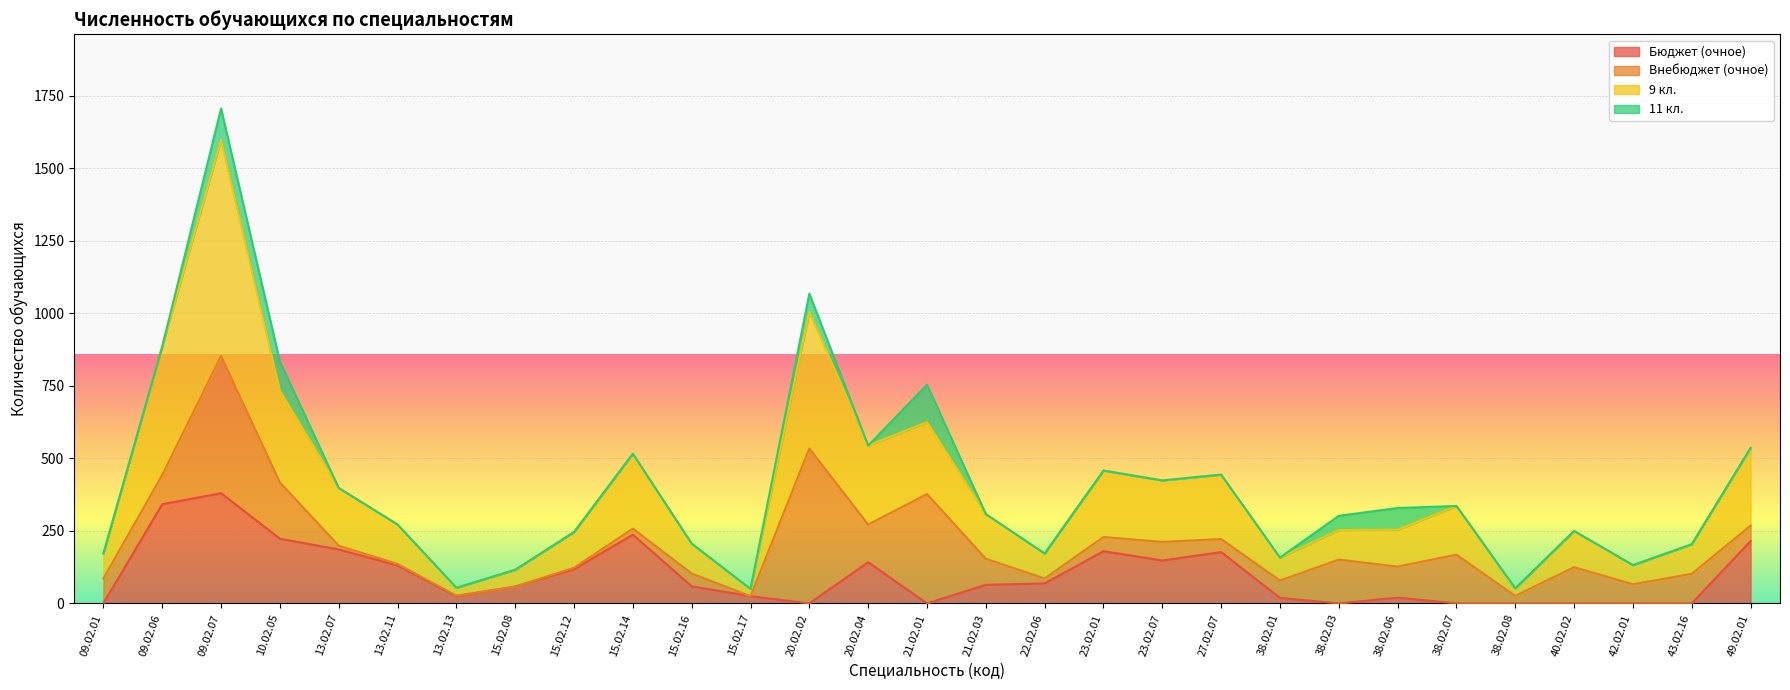

What is the difference between the maximum and minimum values in the Бюджет (очное) series?

380